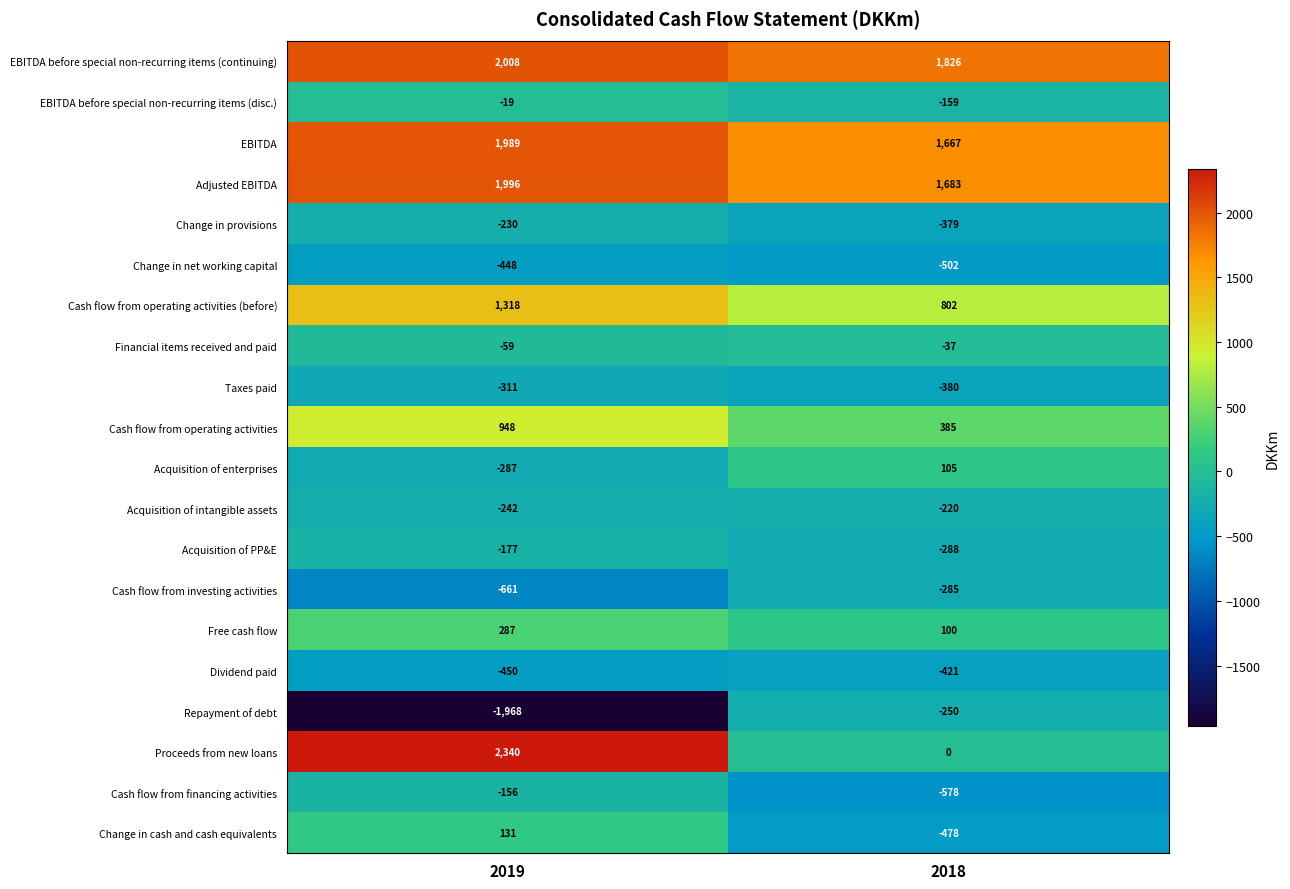

What is the approximate value of Change in net working capital at 2019?

-448